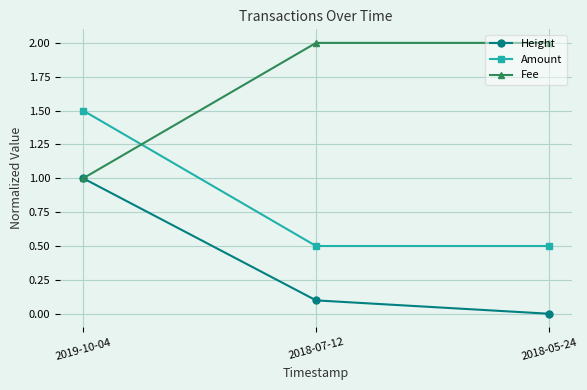

Which series has the largest total across all categories?

Fee